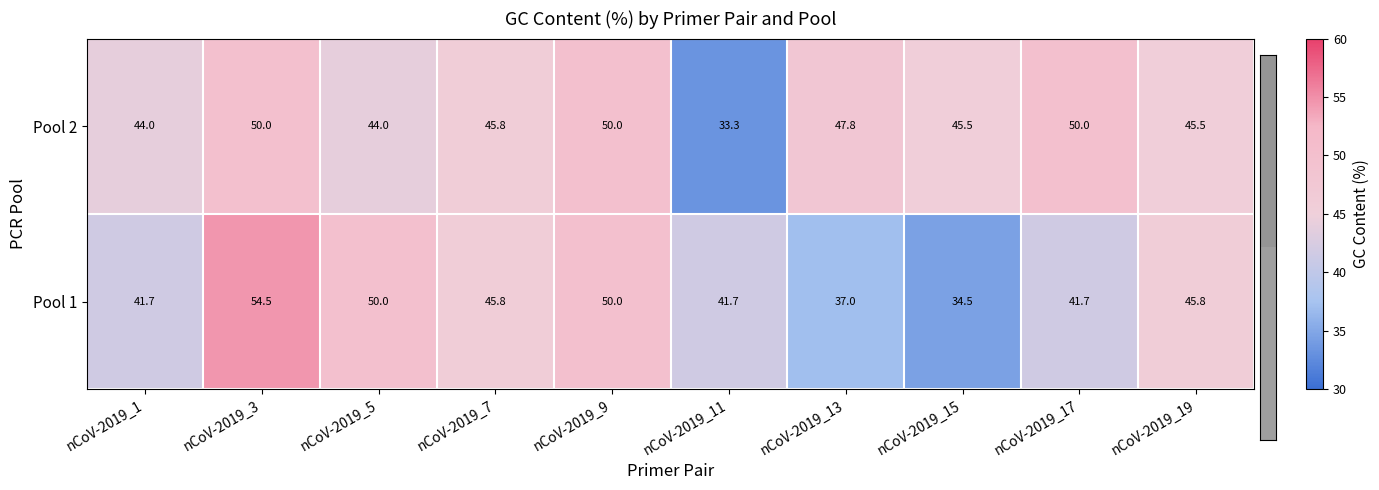

What is the minimum value shown in the chart?

33.3